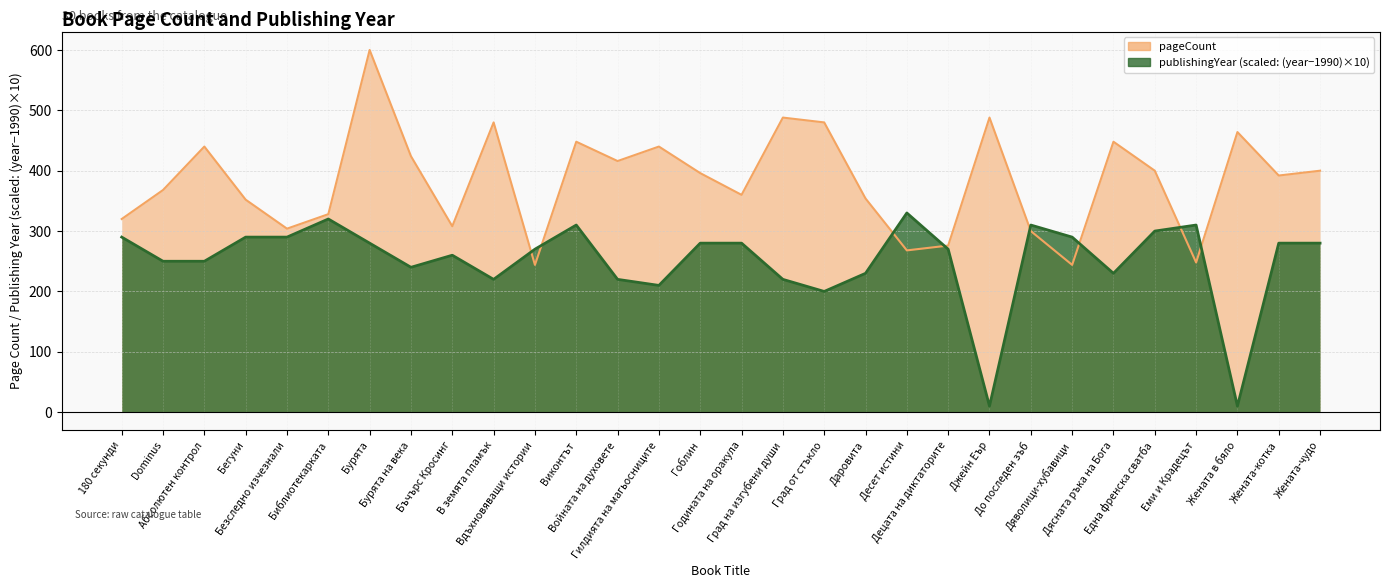

At which category does publishingYear reach its first local peak?

Библиотекарката